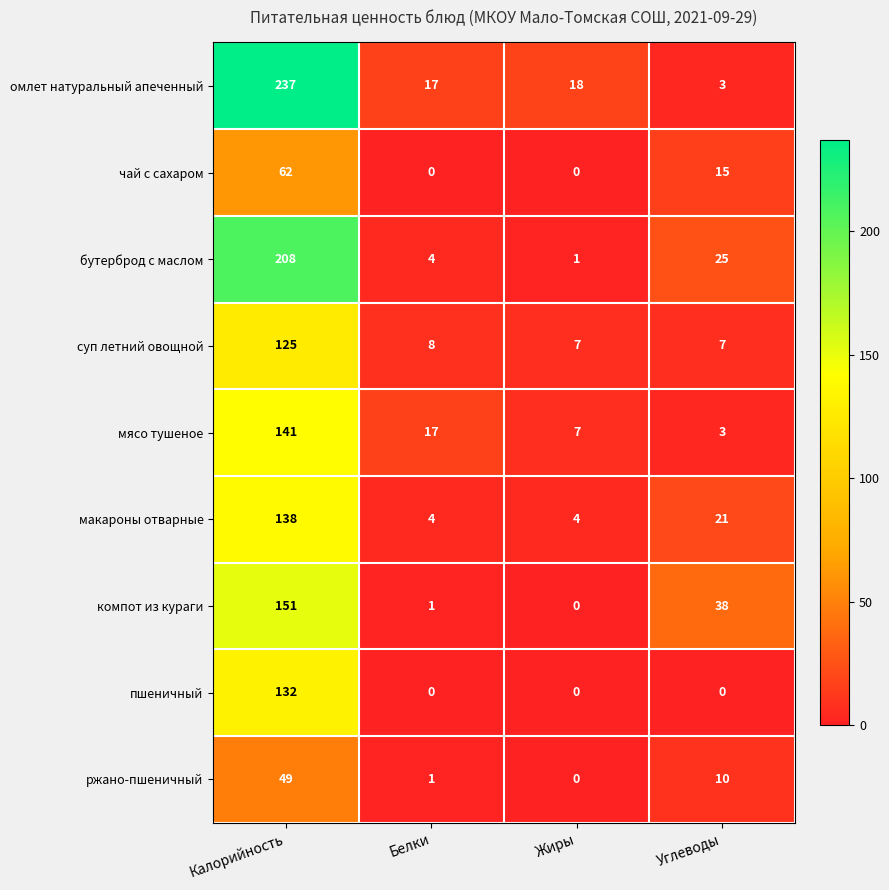

What is the sum of the ржано-пшеничный values at Углеводы and Калорийность?

59